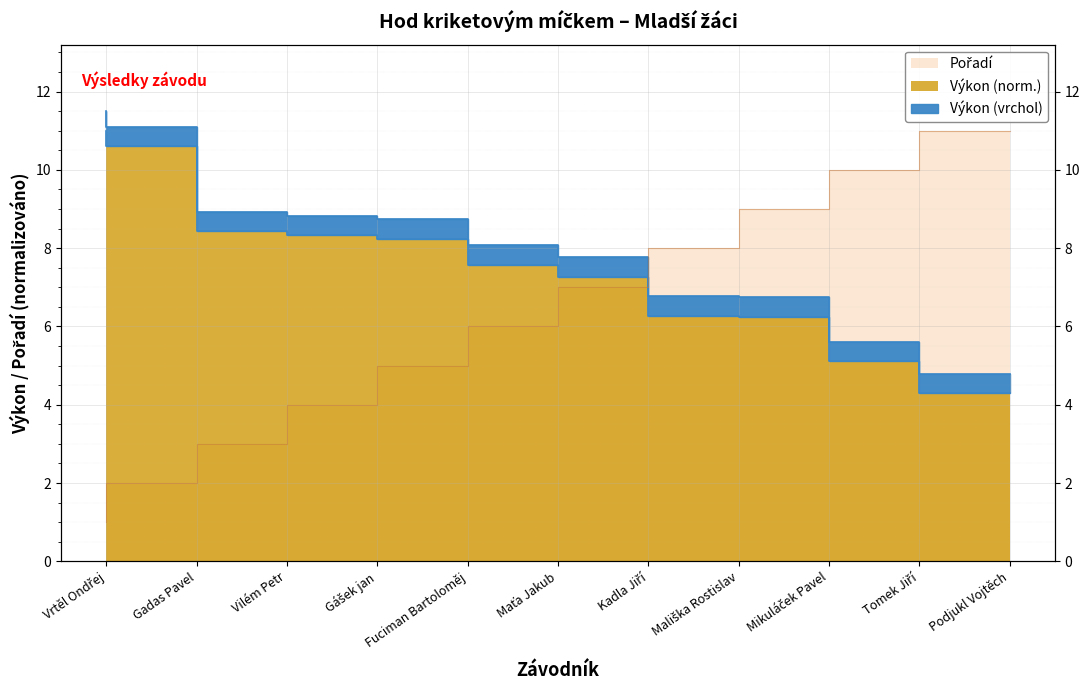

True or false: Výkon has a value of 3.5 at Fuciman Bartoloměj.

False